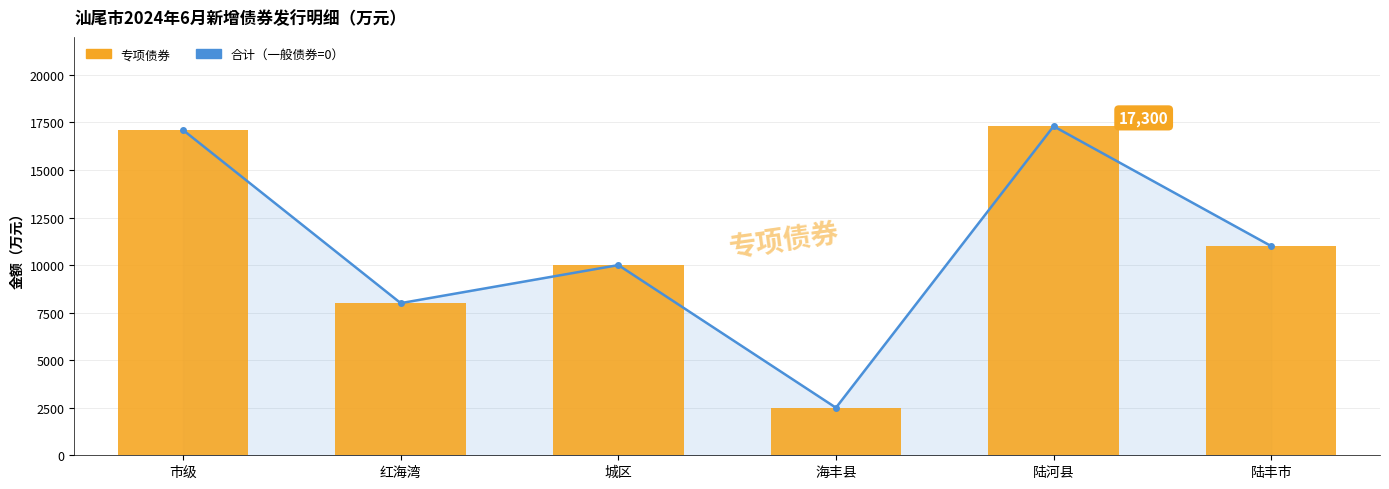

How many data points in 合计 are above 11000?

2